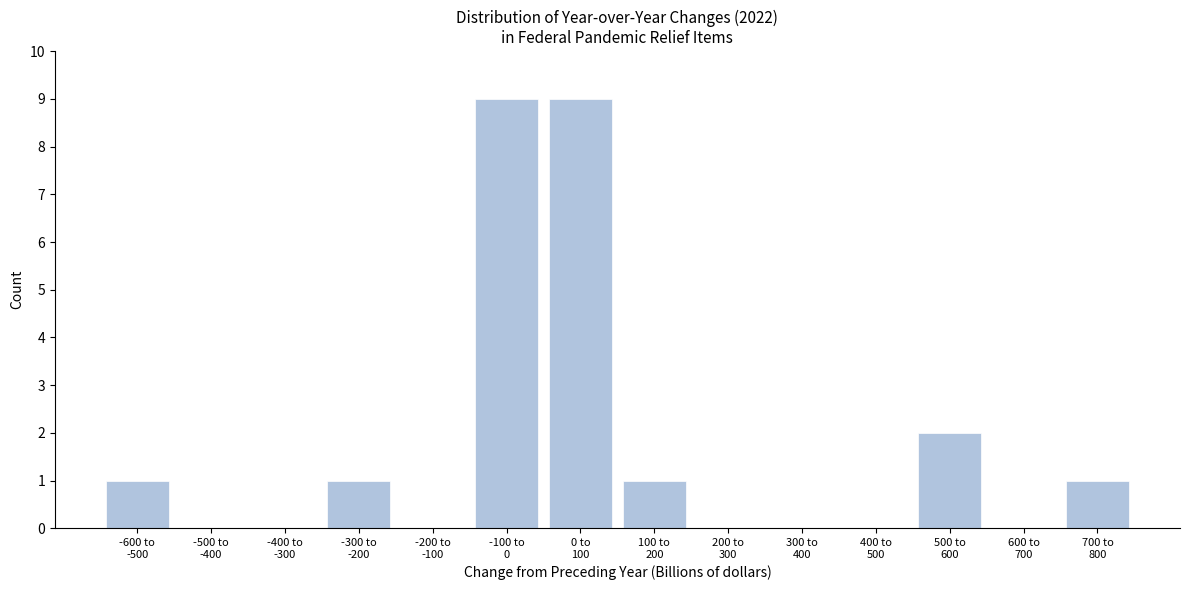

What is the sum of all values?

24